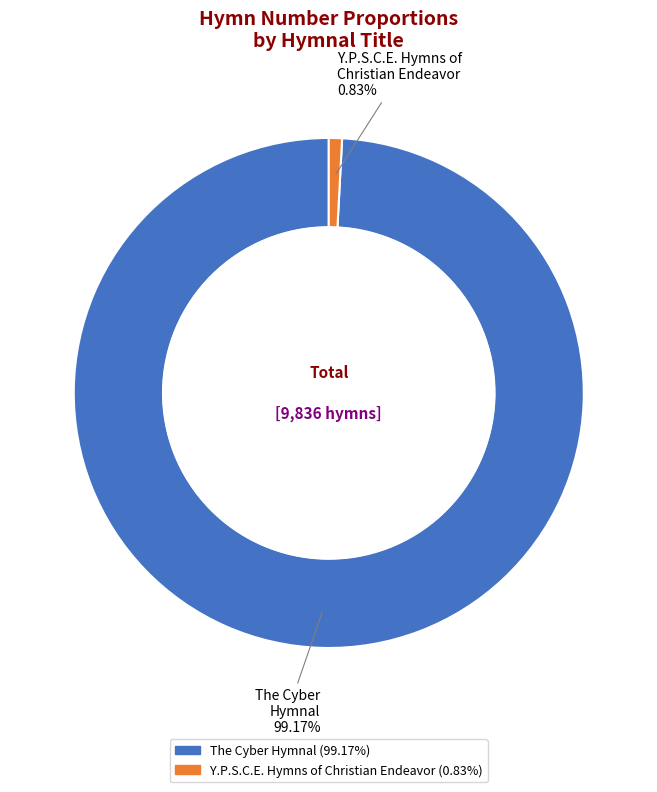

To the nearest percent, what is the difference between the Y.P.S.C.E. Hymns of Christian Endeavor and The Cyber Hymnal slice percentages?

98%